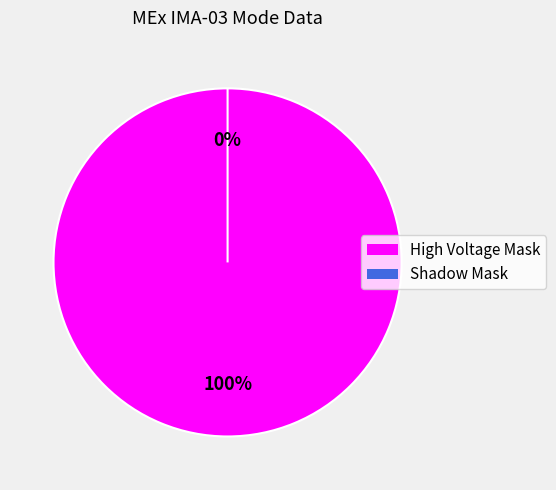

True or false: Shadow Mask accounts for 0% of the total.

True